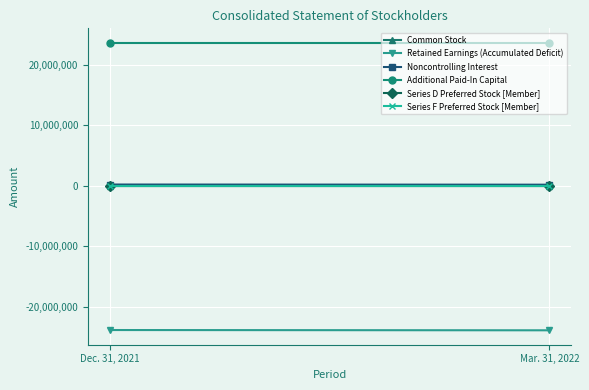

Where is Retained Earnings (Accumulated Deficit) nearest to the value -23918369?

Dec. 31, 2021